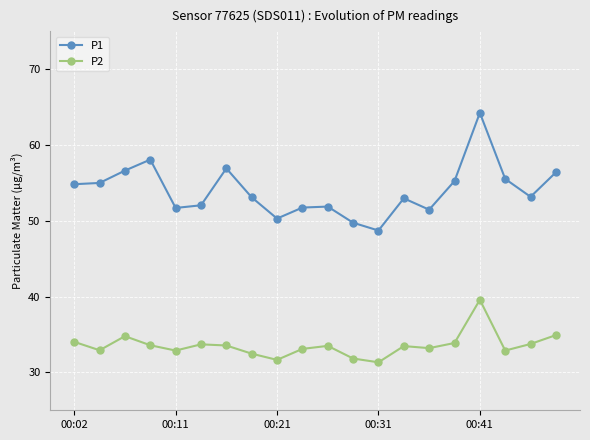

Which series has the widest spread of values?

P1